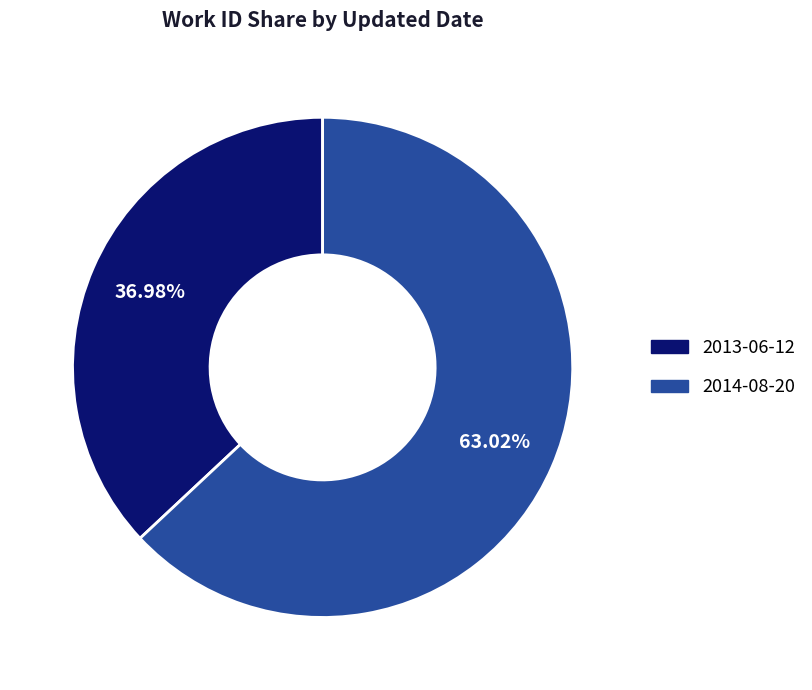

What is the total percentage of 2013-06-12 and 2014-08-20?

100.0%